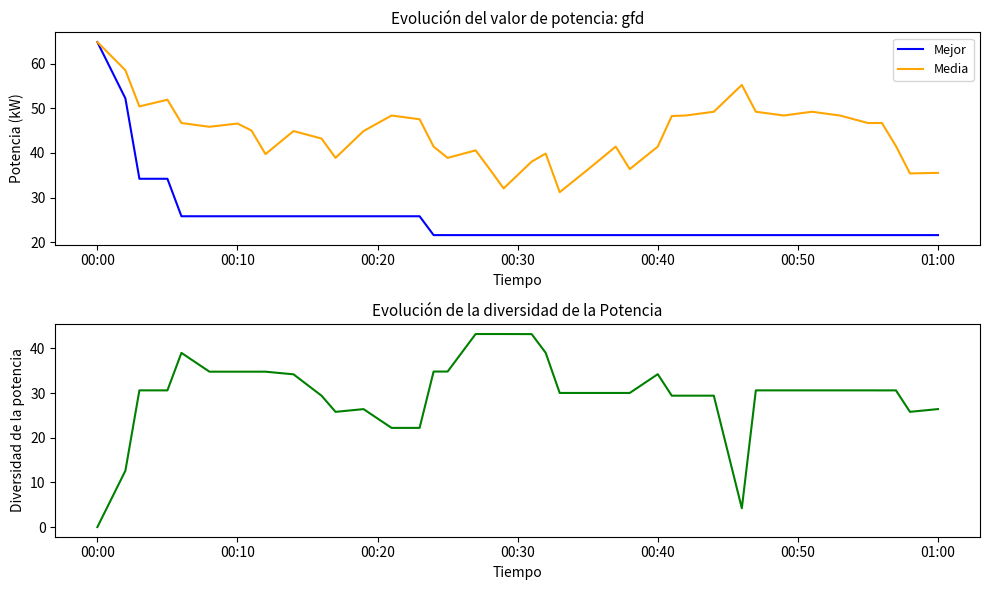

What is the maximum value for Mejor?

64.8